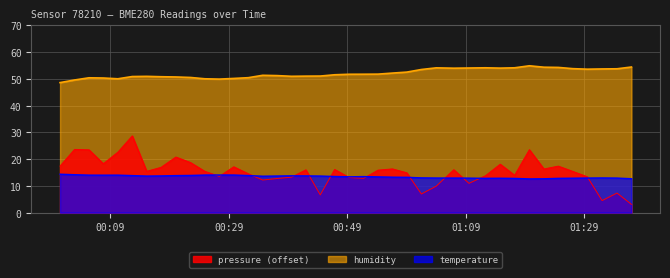

What are all the series names shown in the legend?

pressure (offset), humidity, temperature